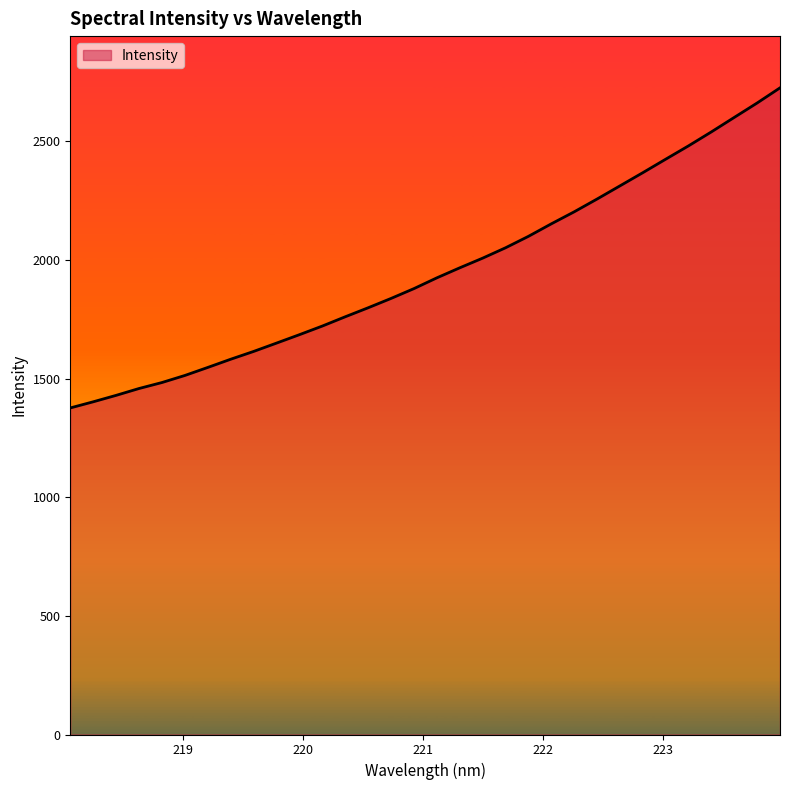

What is the maximum value shown in the chart?

2726.0